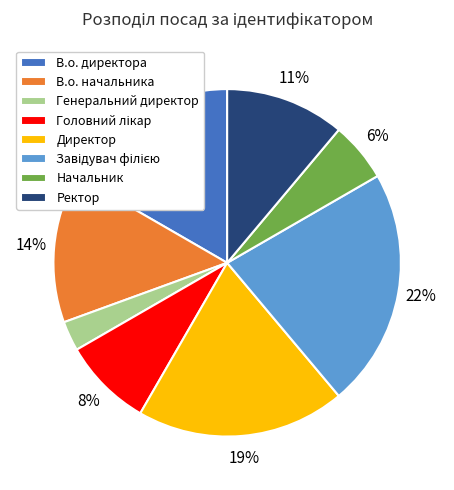

Is there any slice that represents more than half of the pie?

No